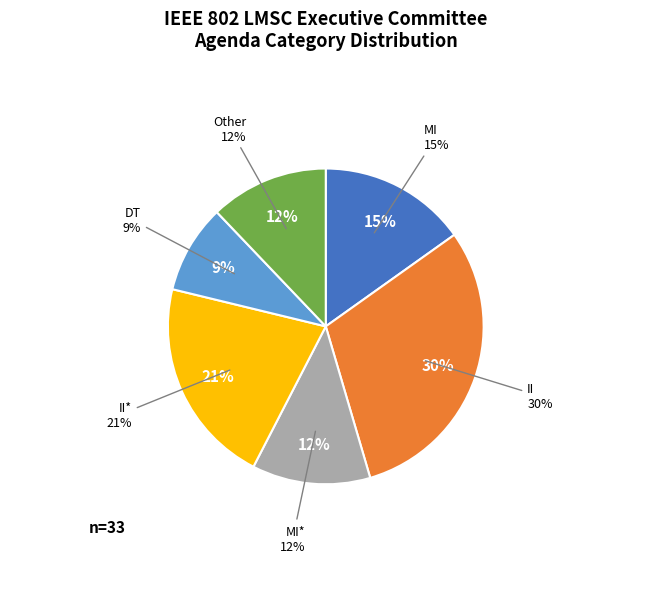

Is APPROVE Motion minutes the majority of the pie?

No